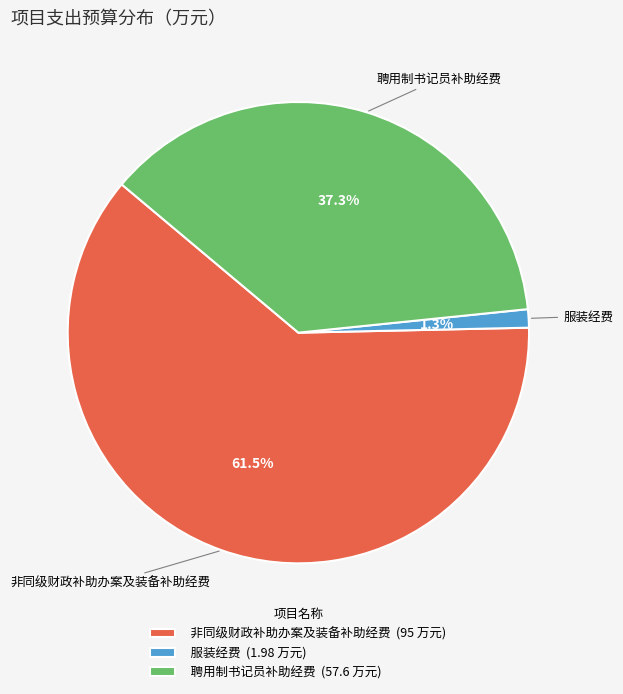

Which slice represents more than half of the pie?

非同级财政补助办案及装备补助经费